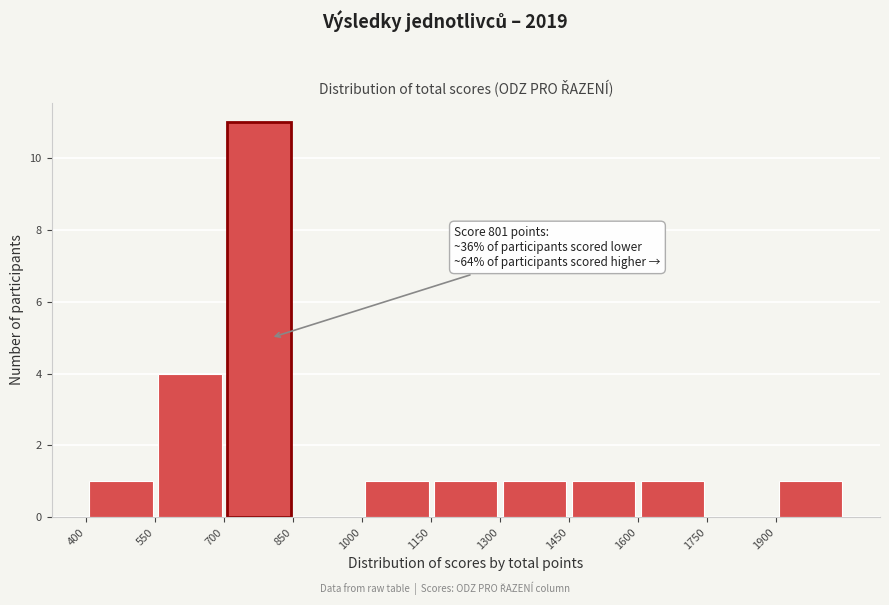

Which range on the x-axis has the tallest bar?

700 to 850